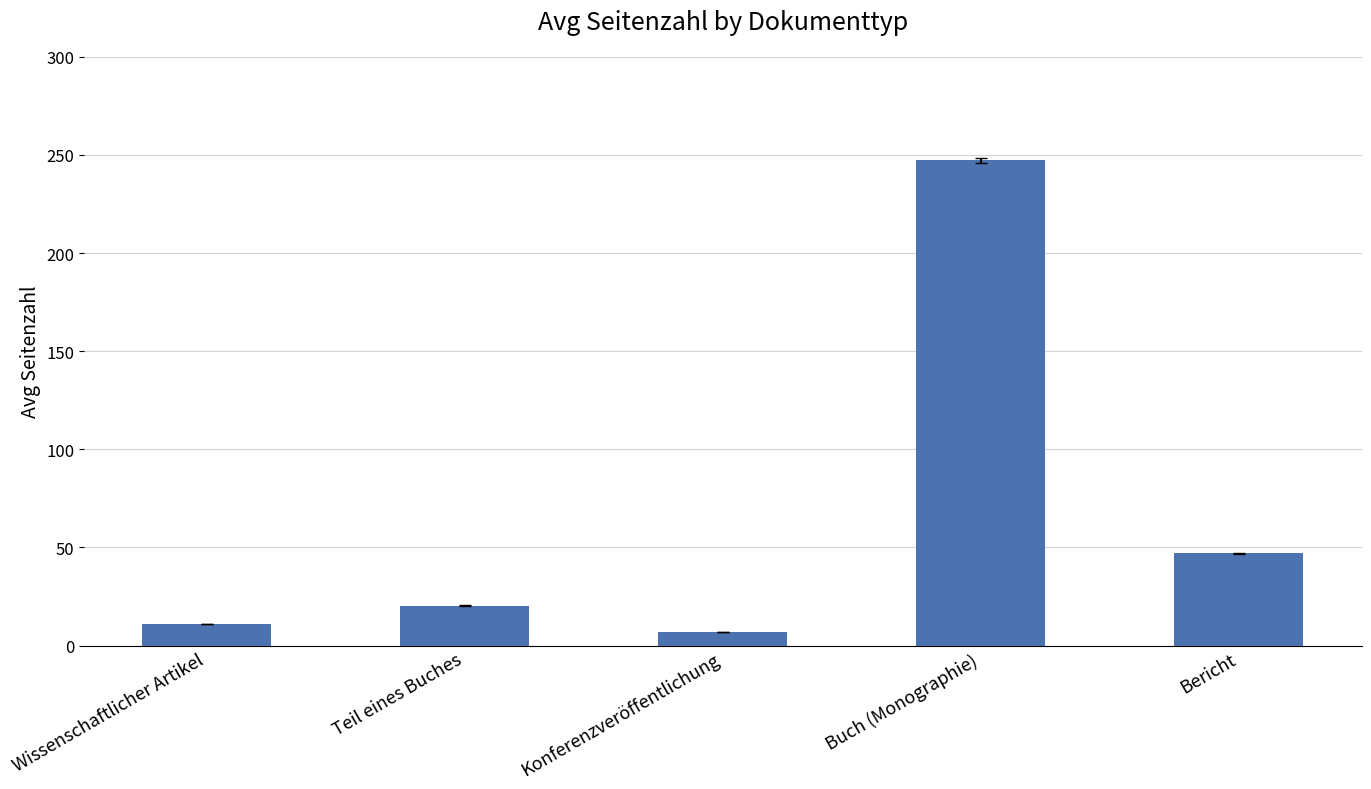

What is the value of the 3rd bar from the left?

7.0